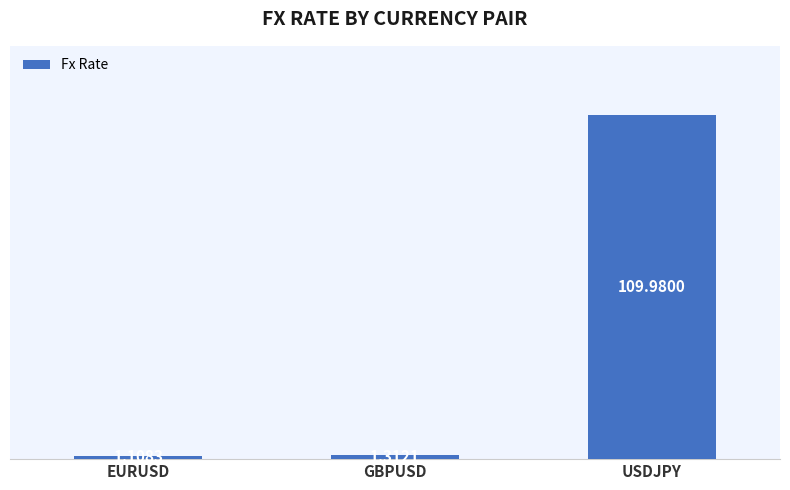

Approximately how many times larger is the value at EURUSD compared to GBPUSD?

0.8